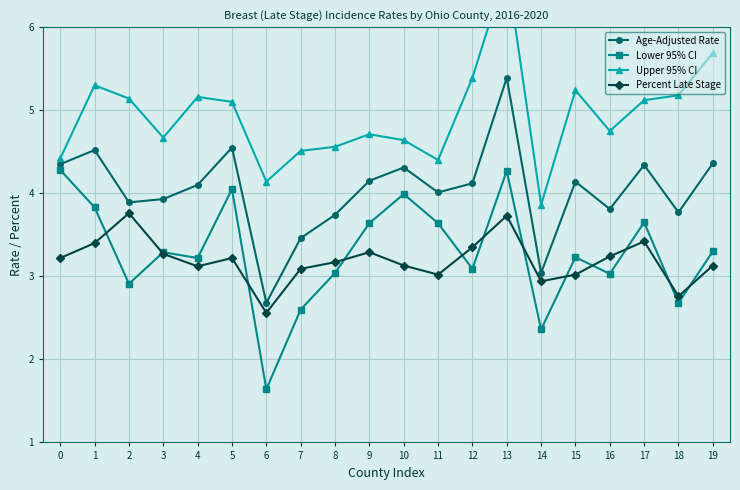

How many series are shown in this chart?

4